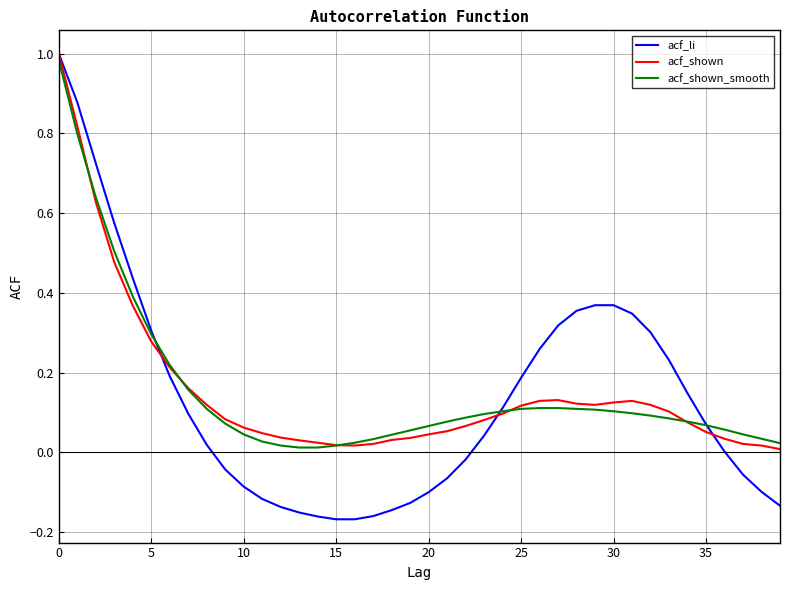

What is the sum of all acf_shown values?

6.1